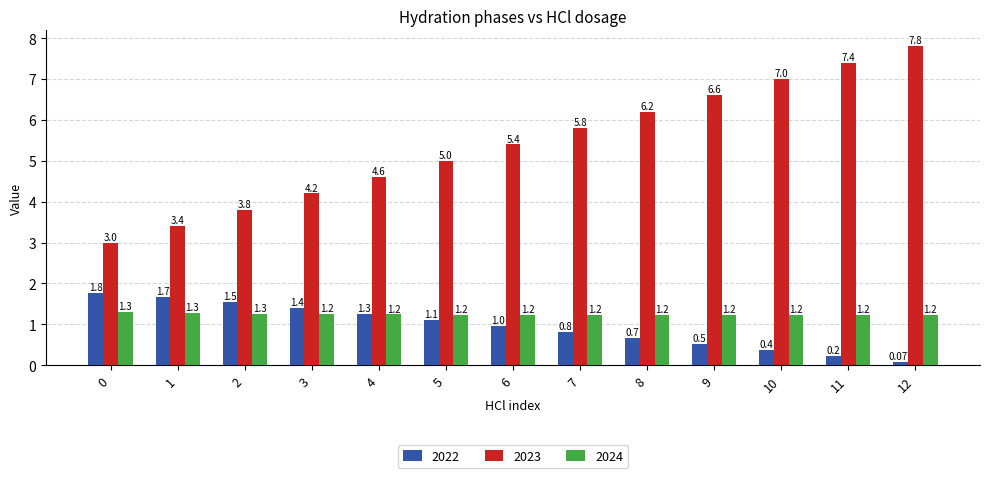

At which category is the sum across all series the highest?

12